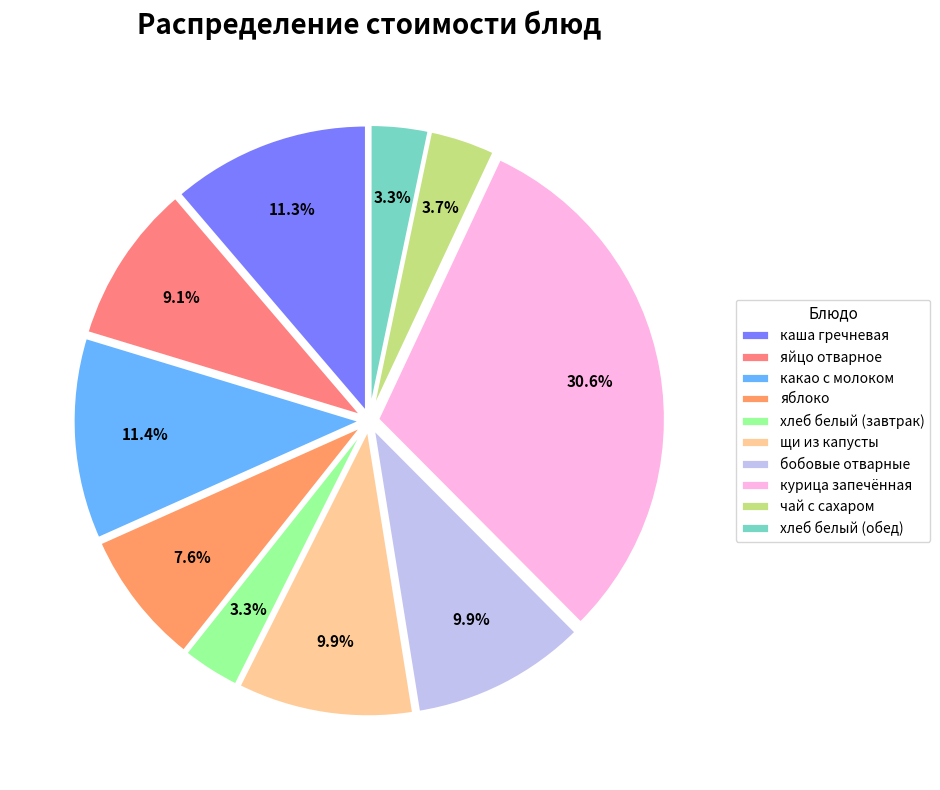

Do щи из капусты and хлеб белый (завтрак) together represent more than half of the pie?

No